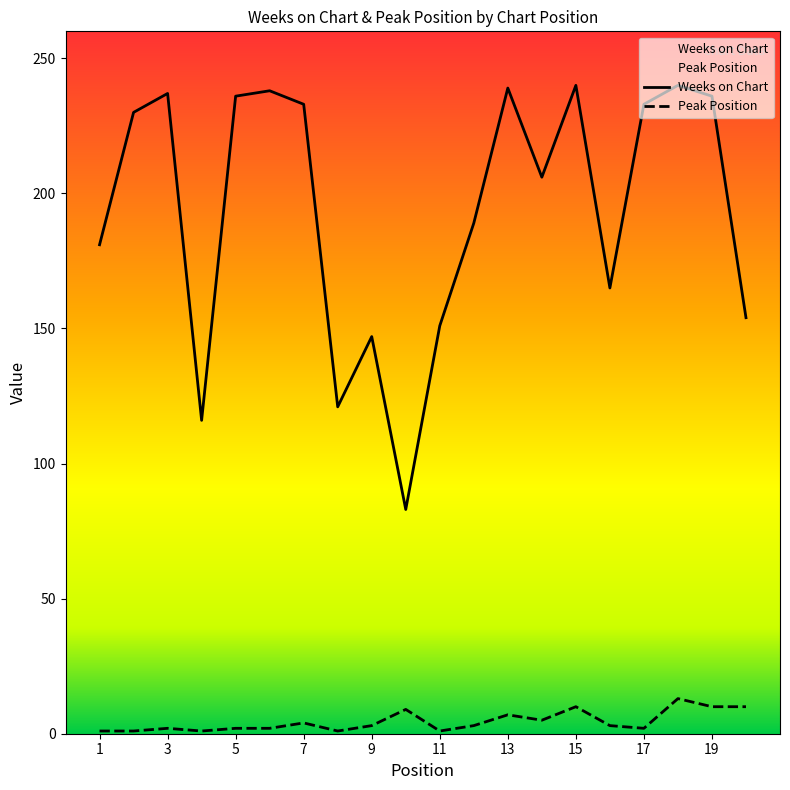

What is the value of the Weeks on Chart point at the 6th from the left?

238